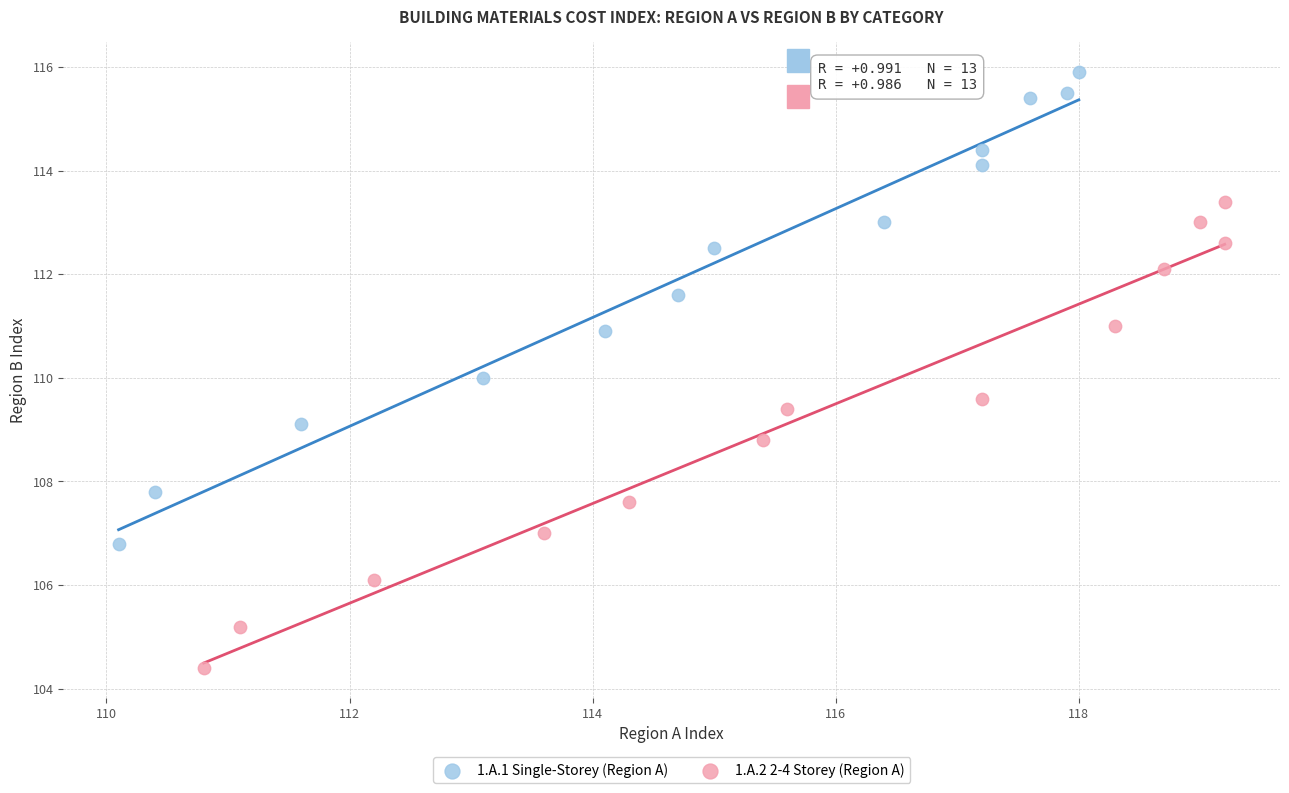

Which series has the widest spread of Y values?

1.A.1 Single-Storey (Region A)